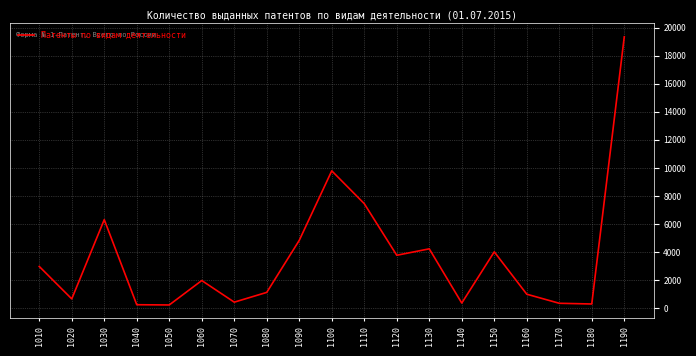

What is the average value?

3657